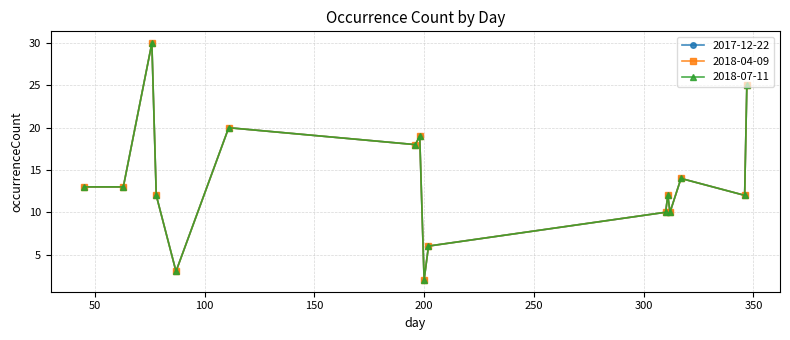

What is the lowest value of the 2017-12-22 series?

2